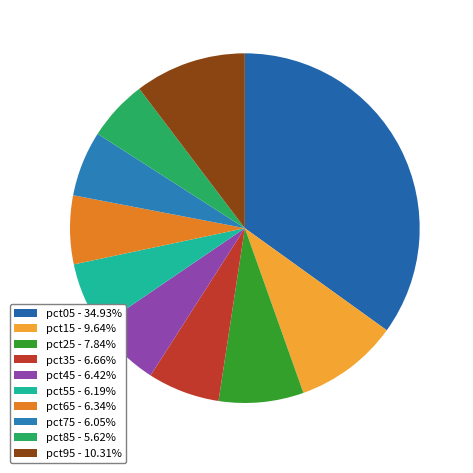

Rank the categories by value from highest to lowest.

pct05, pct95, pct15, pct25, pct35, pct45, pct65, pct55, pct75, pct85